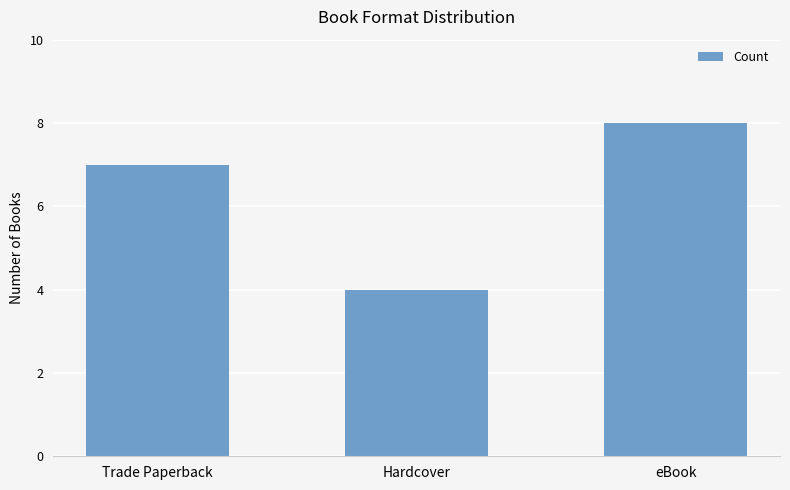

The value at eBook is 11. True or false?

False